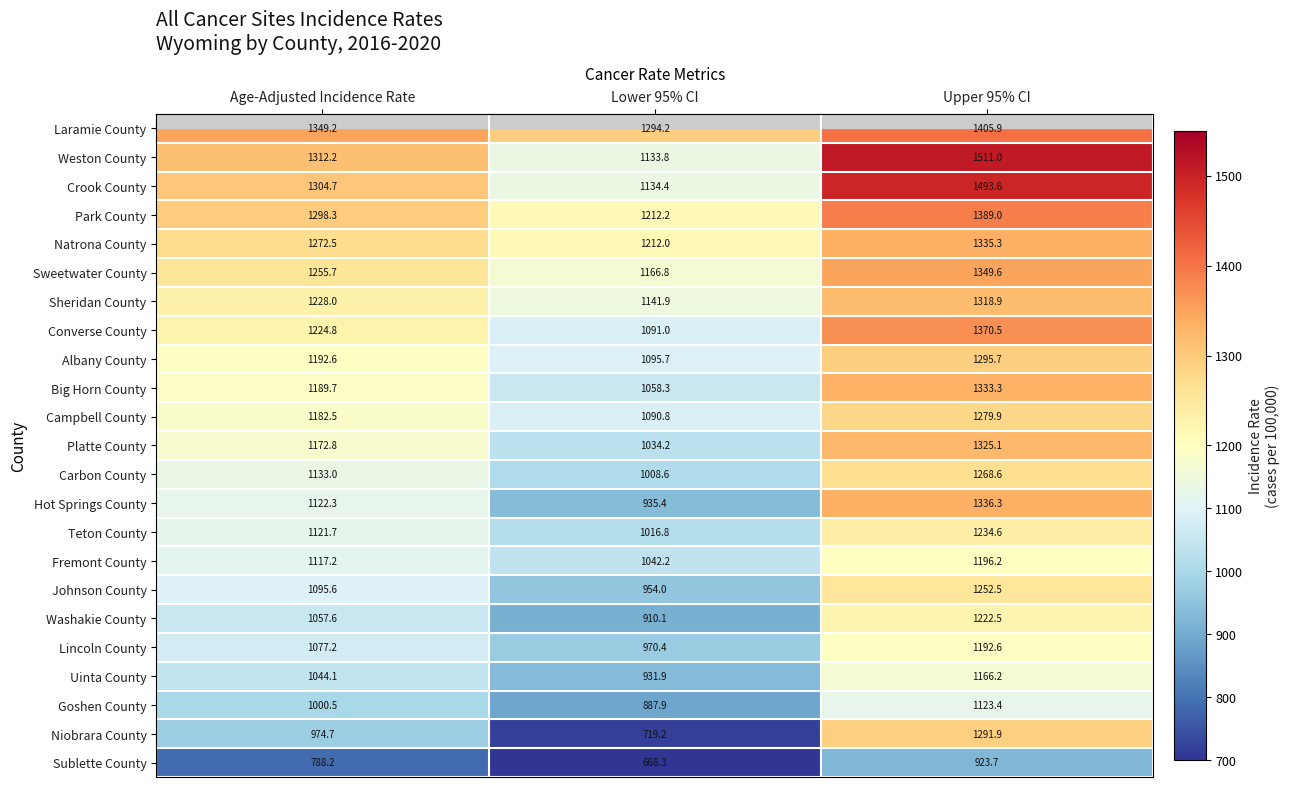

Where is Big Horn County nearest to the value 1195?

Age-Adjusted Incidence Rate